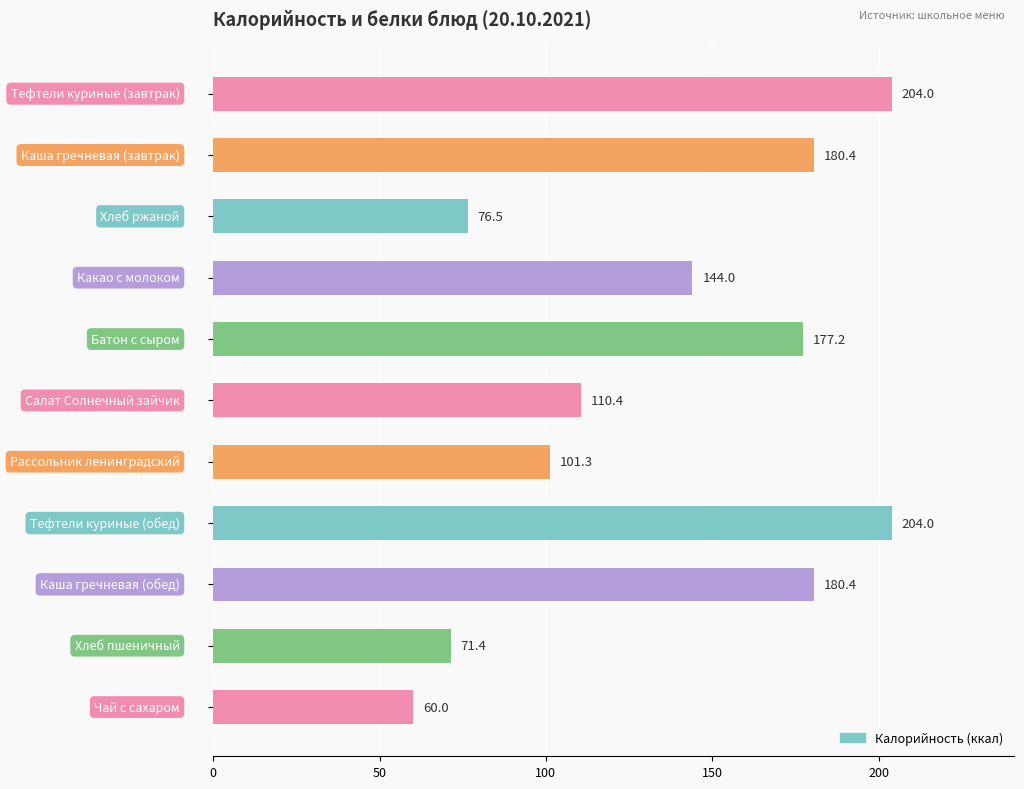

How many data points are less than 144?

5